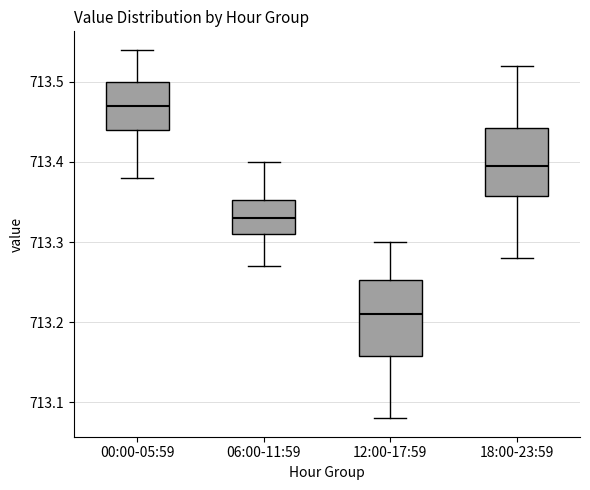

Reading left to right, transcribe this box plot: for each box, give where its median line is, the range the box spans, and where its two whiskers end, as read against the y-axis. The values are not printed on the chart, so give them approximately, as read against the axis.

00:00-05:59: median 713.47, box 713.44 to 713.50, whiskers 713.38 to 713.54
06:00-11:59: median 713.33, box 713.31 to 713.35, whiskers 713.27 to 713.40
12:00-17:59: median 713.21, box 713.16 to 713.25, whiskers 713.08 to 713.30
18:00-23:59: median 713.40, box 713.36 to 713.44, whiskers 713.28 to 713.52